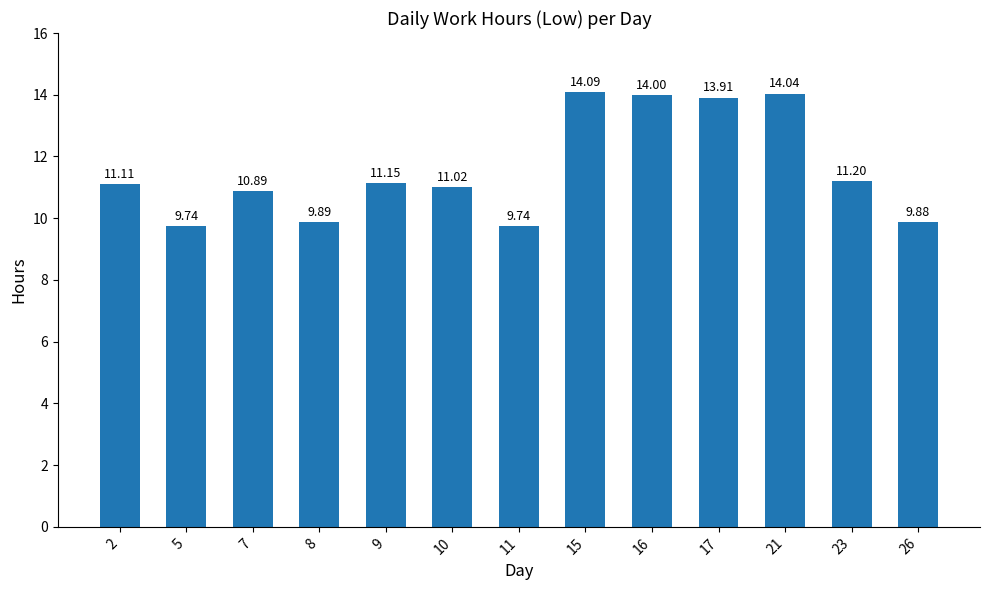

Between 15 and 7, which is larger?

15